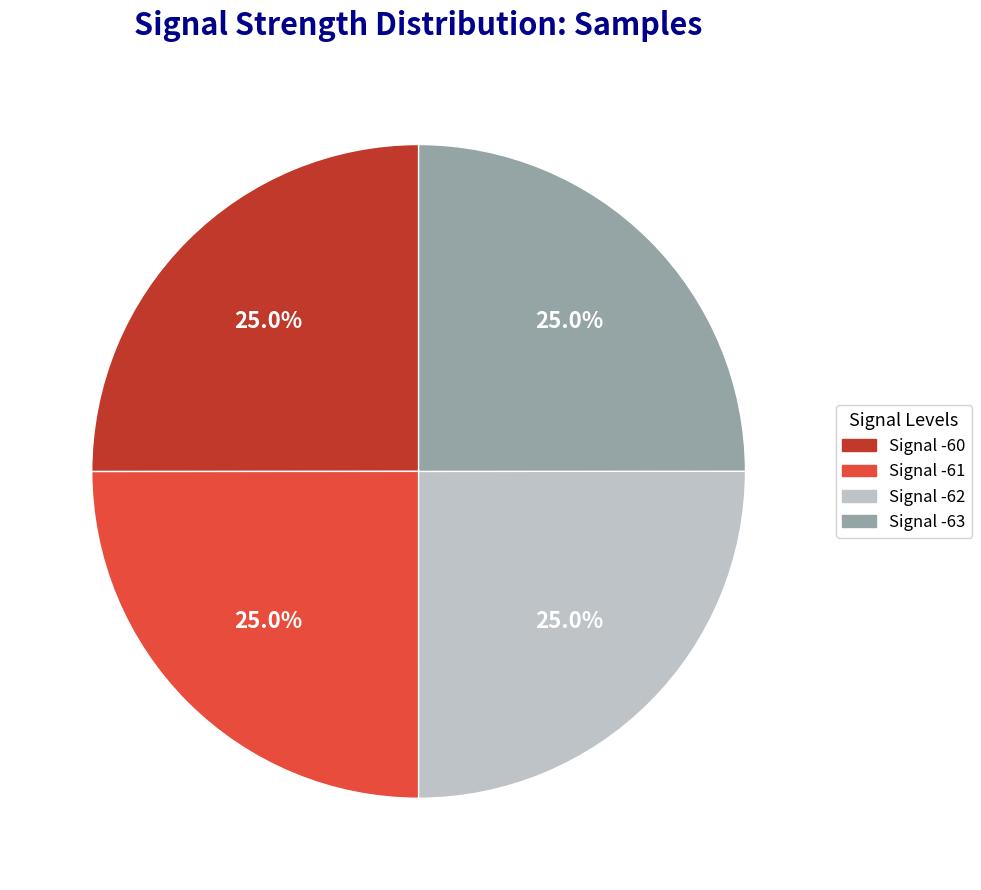

Does any single category account for the majority?

No